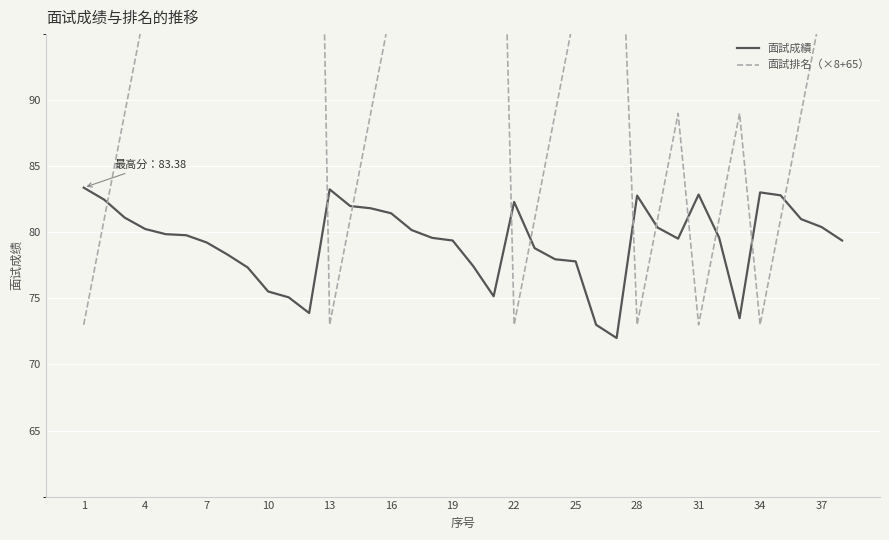

Reading right to left, list all the values displayed in this chart.

面試成績: 79.4	80.4	81.0	82.8	83.0	73.5	79.6	82.9	79.5	80.4	82.8	72.0	73.0	77.8	78.0	78.8	82.3	75.2	77.5	79.4	79.6	80.2	81.4	81.8	82.0	83.2	73.9	75.1	75.5	77.3	78.3	79.2	79.8	79.9	80.2	81.1	82.5	83.4
面試排名（×8+65）: 105.0	97.0	89.0	81.0	73.0	89.0	81.0	73.0	89.0	81.0	73.0	113.0	105.0	97.0	89.0	81.0	73.0	137.0	129.0	121.0	113.0	105.0	97.0	89.0	81.0	73.0	161.0	153.0	145.0	137.0	129.0	121.0	113.0	105.0	97.0	89.0	81.0	73.0